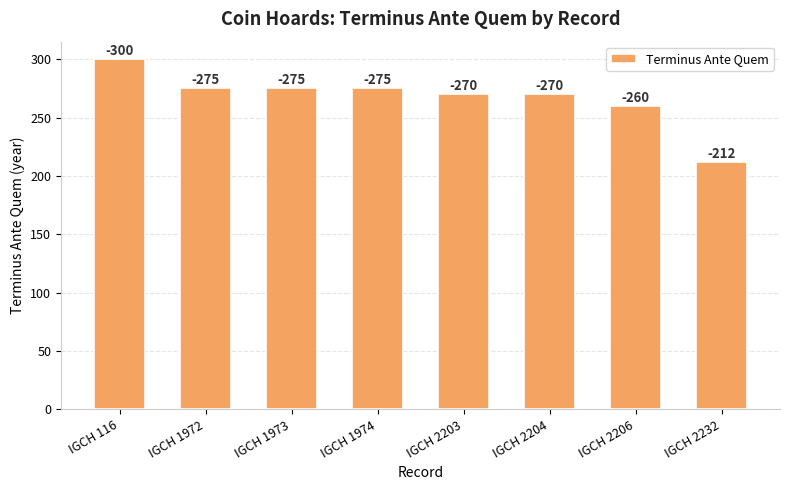

What is the value of the 8th bar from the left?

212